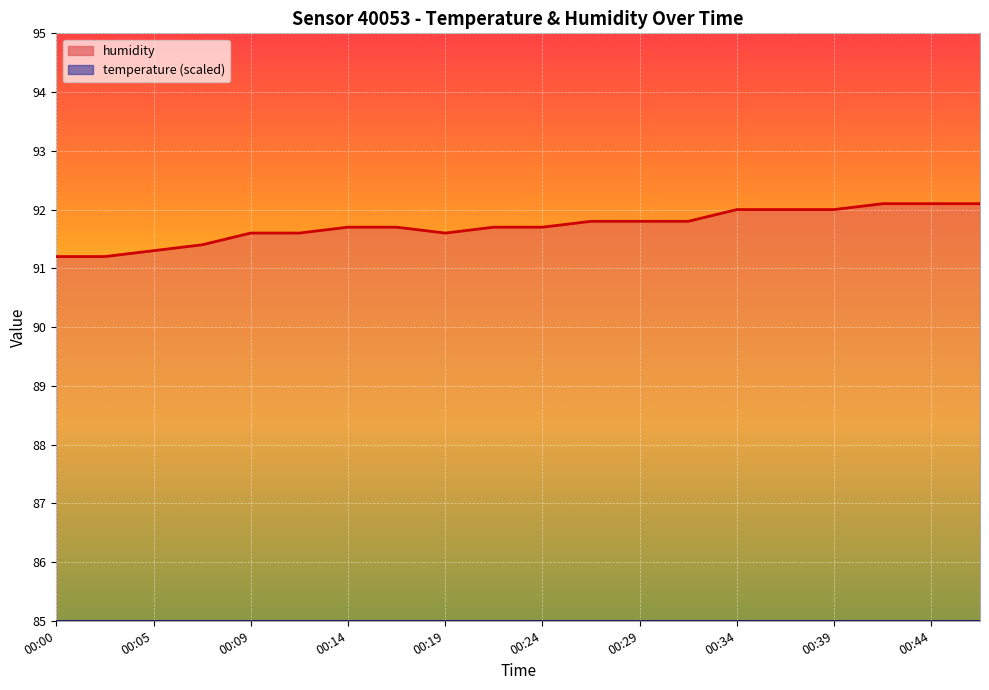

What is the value of the 12th point from the left?

91.8